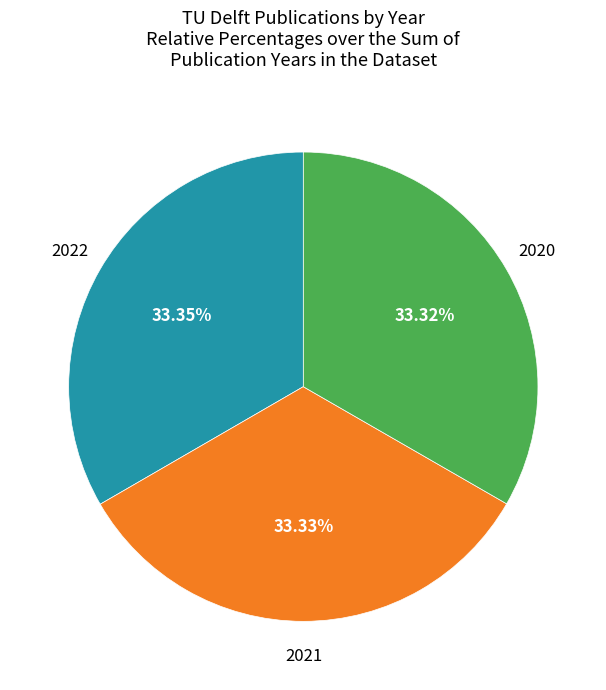

Does any single category account for the majority?

No